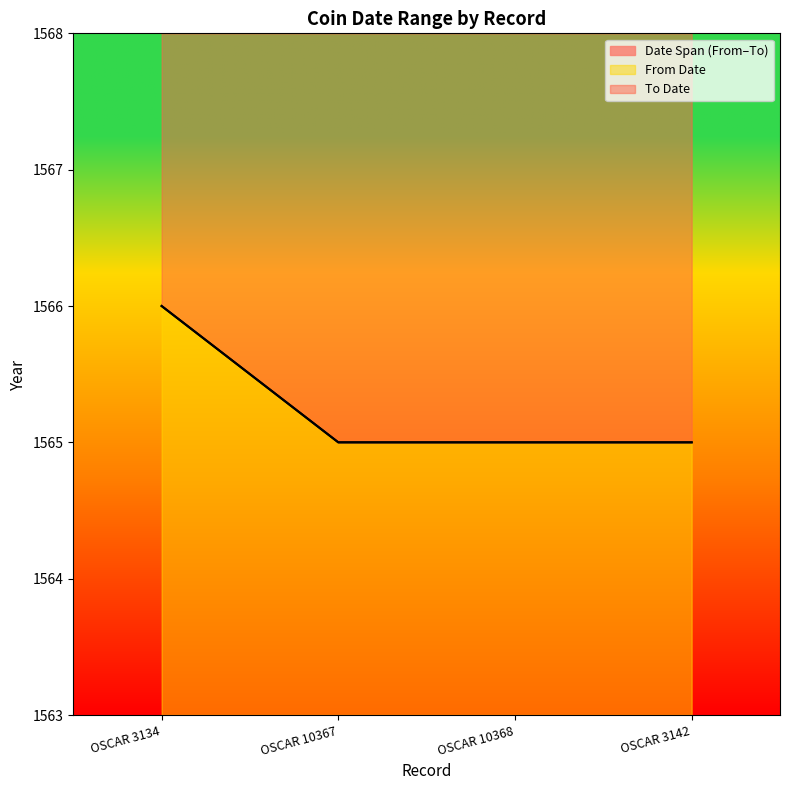

How many lines are shown in the chart?

3